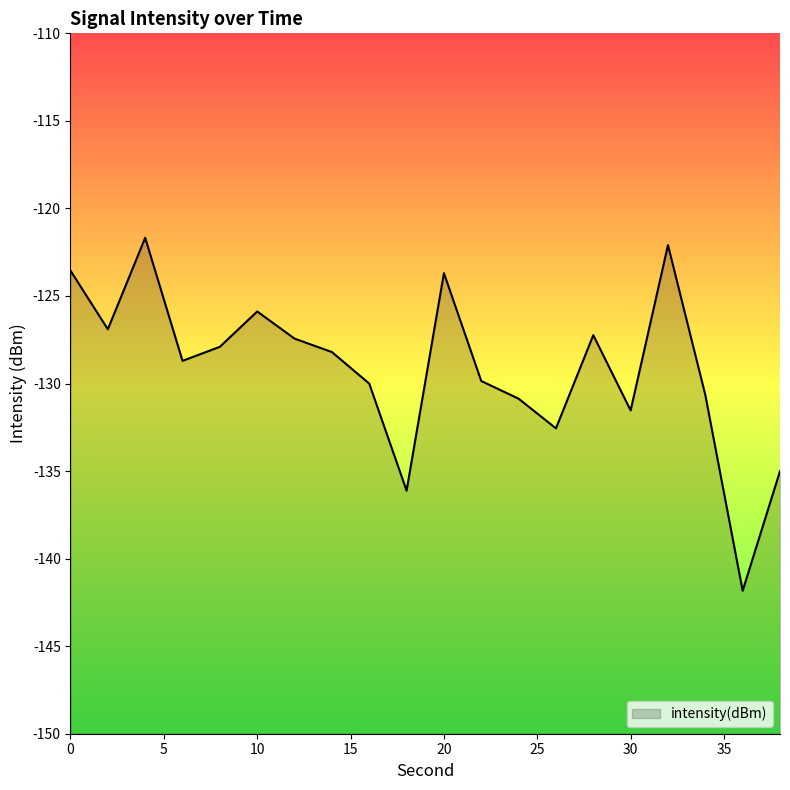

Rank the categories by value from lowest to highest.

36, 18, 38, 26, 30, 24, 34, 16, 22, 6, 14, 8, 12, 28, 2, 10, 20, 0, 32, 4